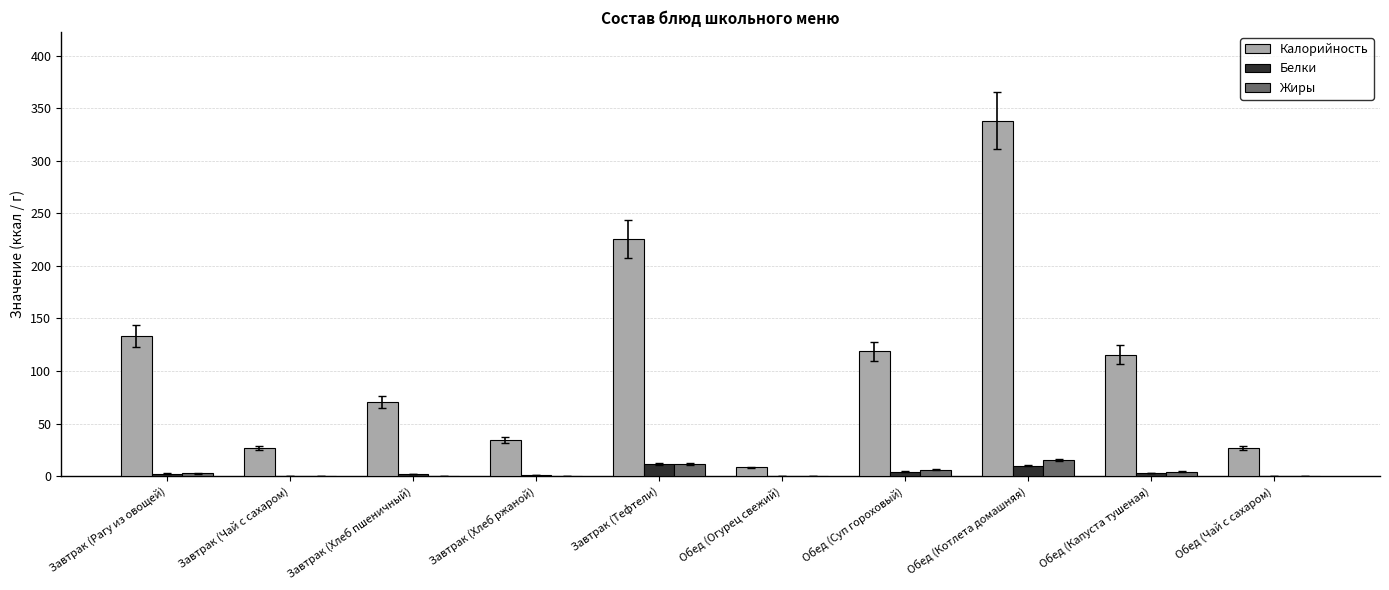

Between Завтрак (Рагу из овощей) and Завтрак (Хлеб ржаной), which series saw the biggest shift?

Калорийность